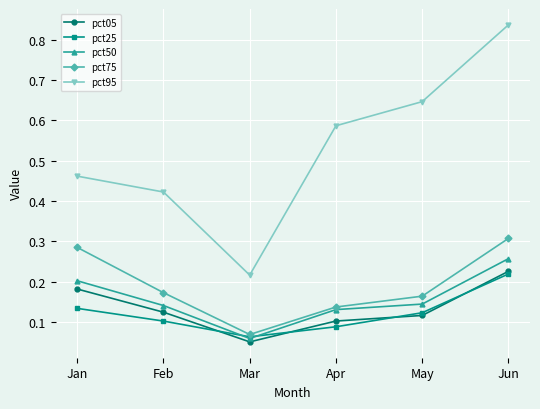

Is this an area chart (filled region under the line)?

No